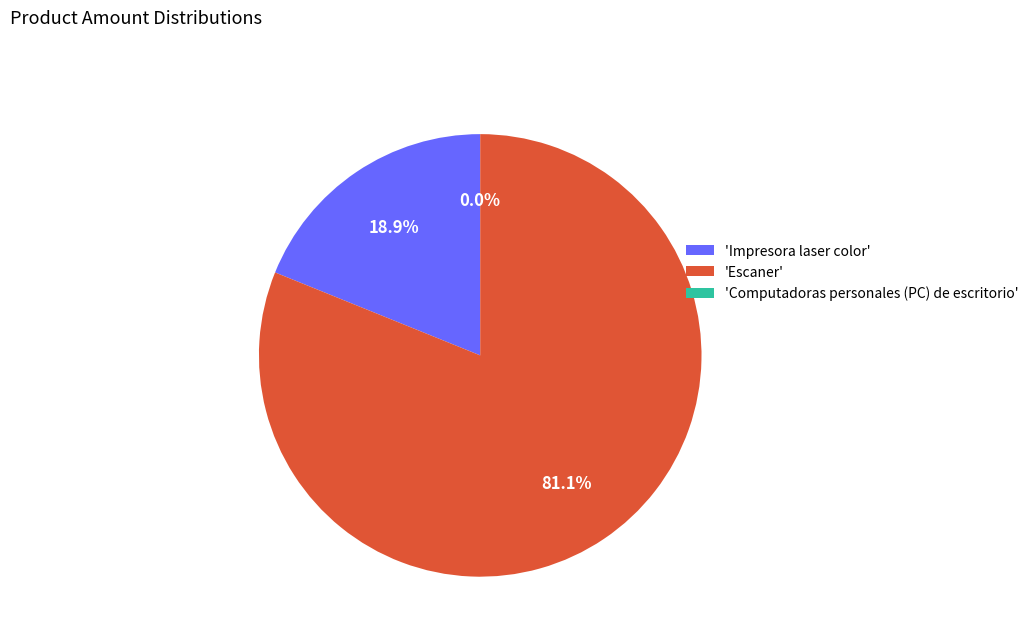

How many segments does this pie chart have?

3